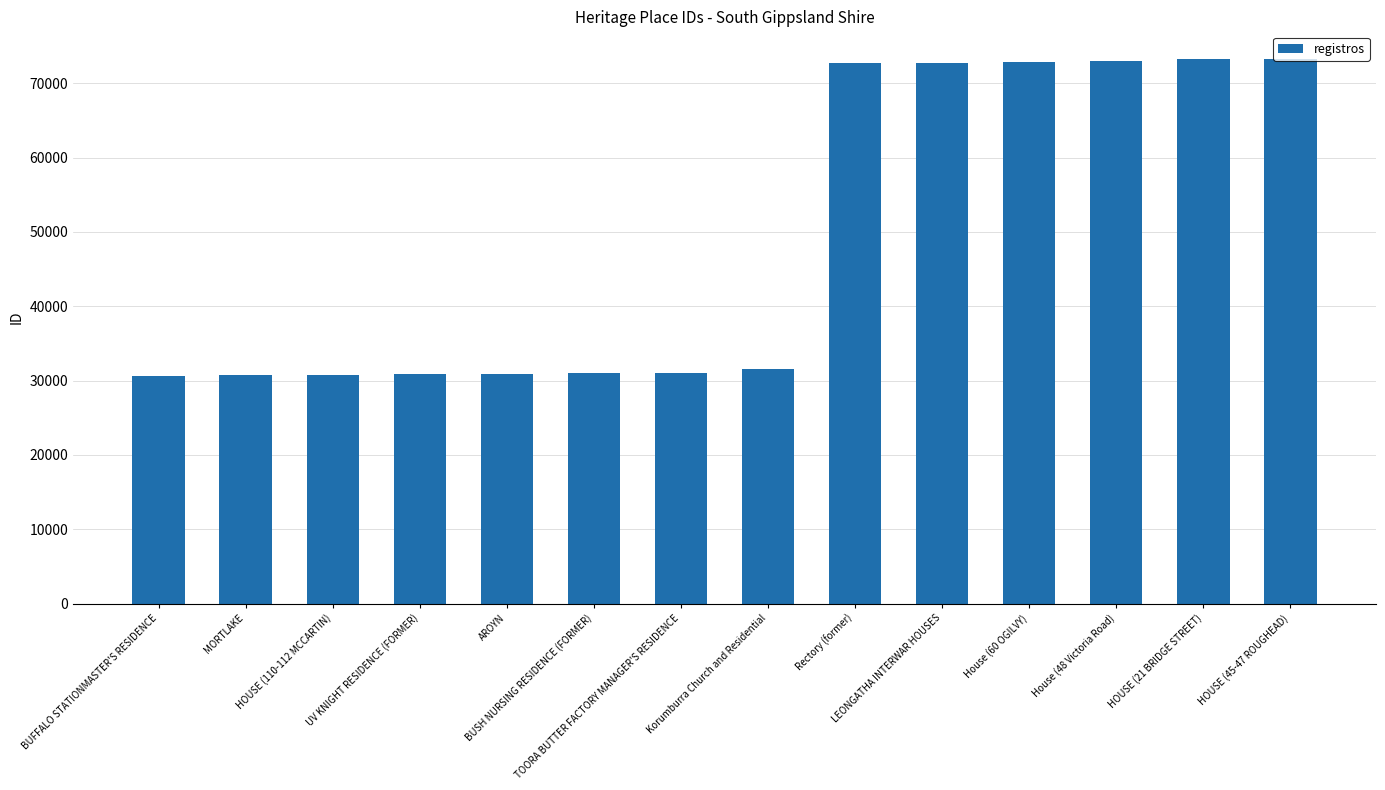

True or false: the data shows 30993 at BUSH NURSING RESIDENCE (FORMER).

True